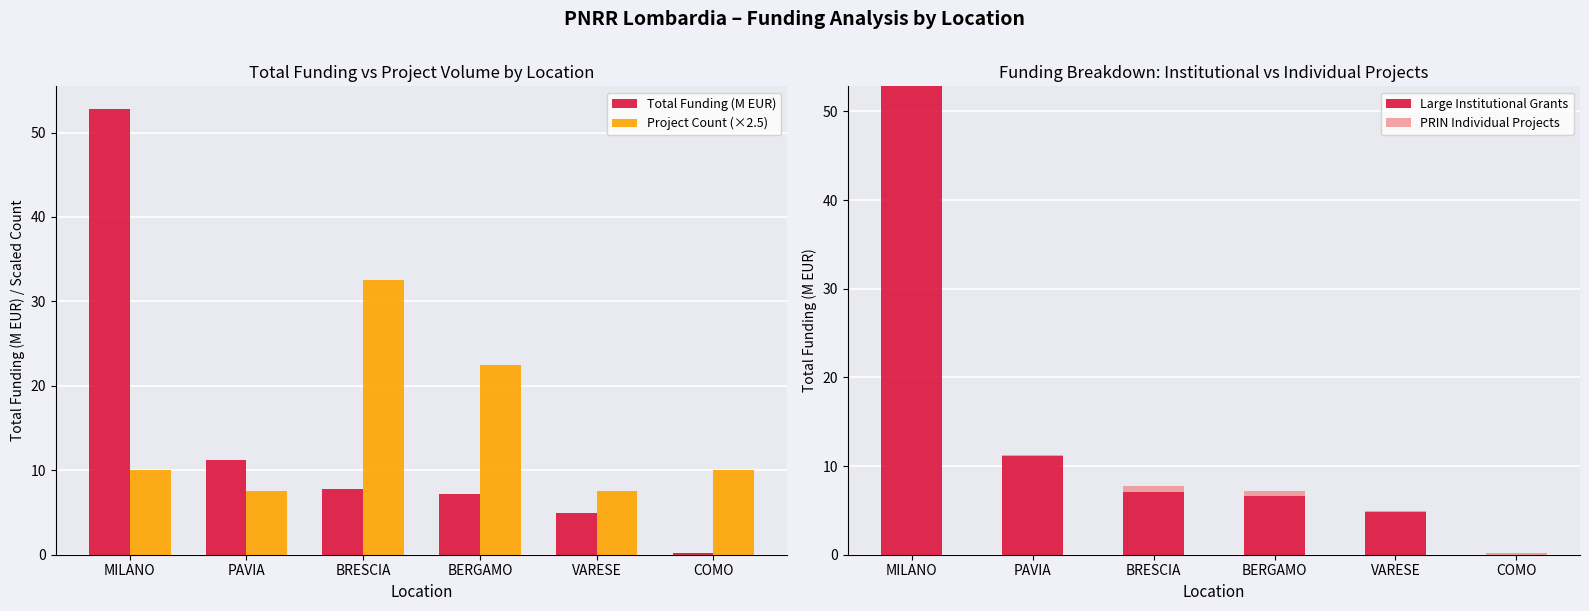

How many categories are shown in the chart?

6